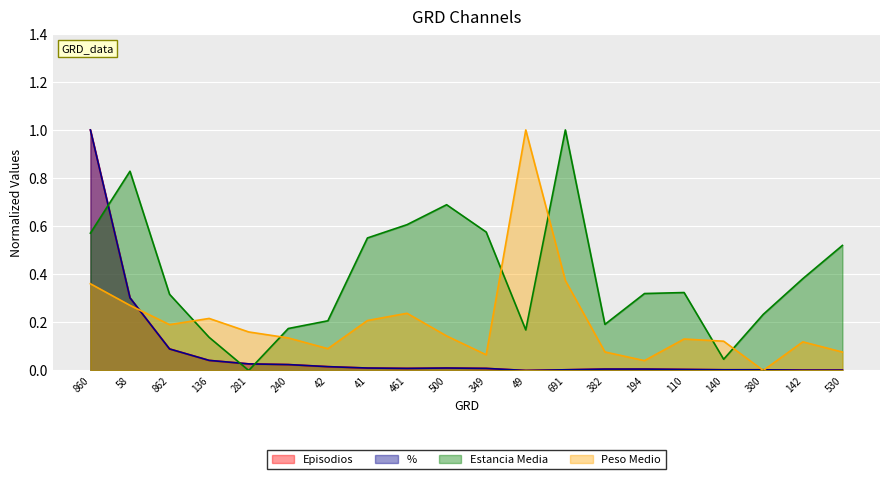

Is it true that Estancia Media equals 0.6 at 194?

False